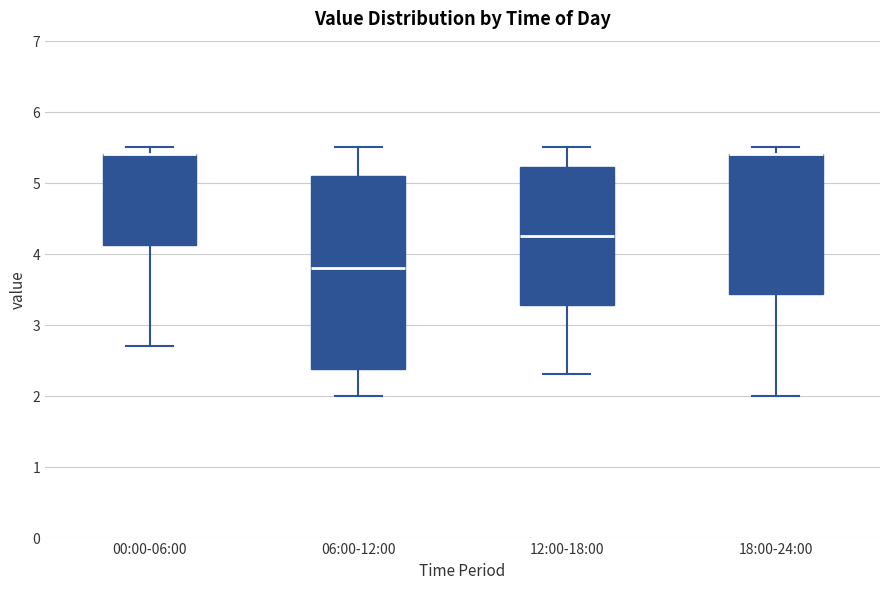

Reading left to right, read every box against the y-axis: the position of its median line, the range the box covers, and the ends of its whiskers. The values are not printed on the chart, so give them approximately, as read against the axis.

00:00-06:00: median 5.4 (drawn on the box's upper edge), box 4.1 to 5.4, whiskers 2.7 to 5.5
06:00-12:00: median 3.8, box 2.4 to 5.1, whiskers 2.0 to 5.5
12:00-18:00: median 4.3, box 3.3 to 5.2, whiskers 2.3 to 5.5
18:00-24:00: median 5.4 (drawn on the box's upper edge), box 3.4 to 5.4, whiskers 2.0 to 5.5